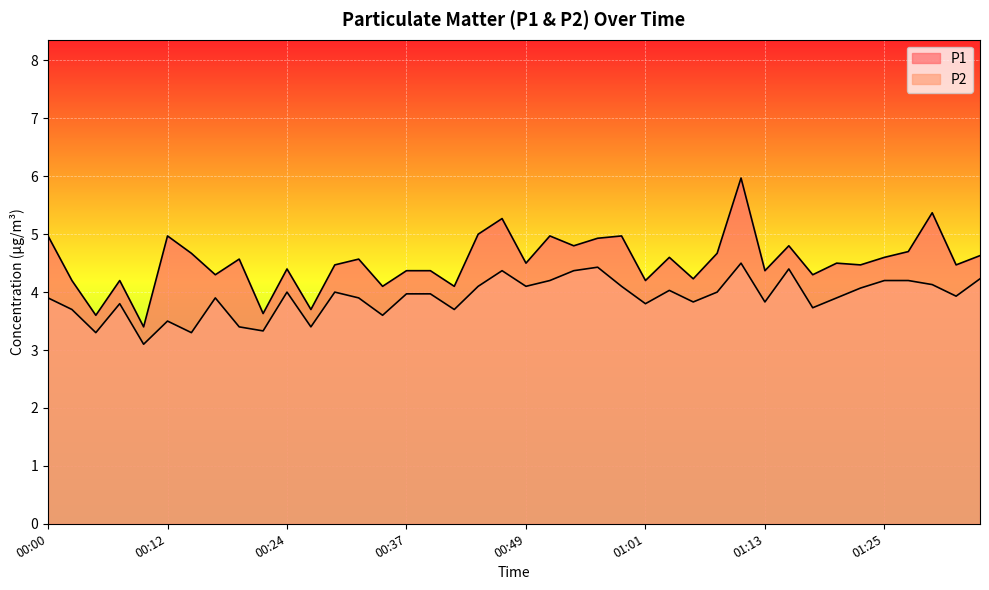

Where is P1 nearest to the value 4?

00:34